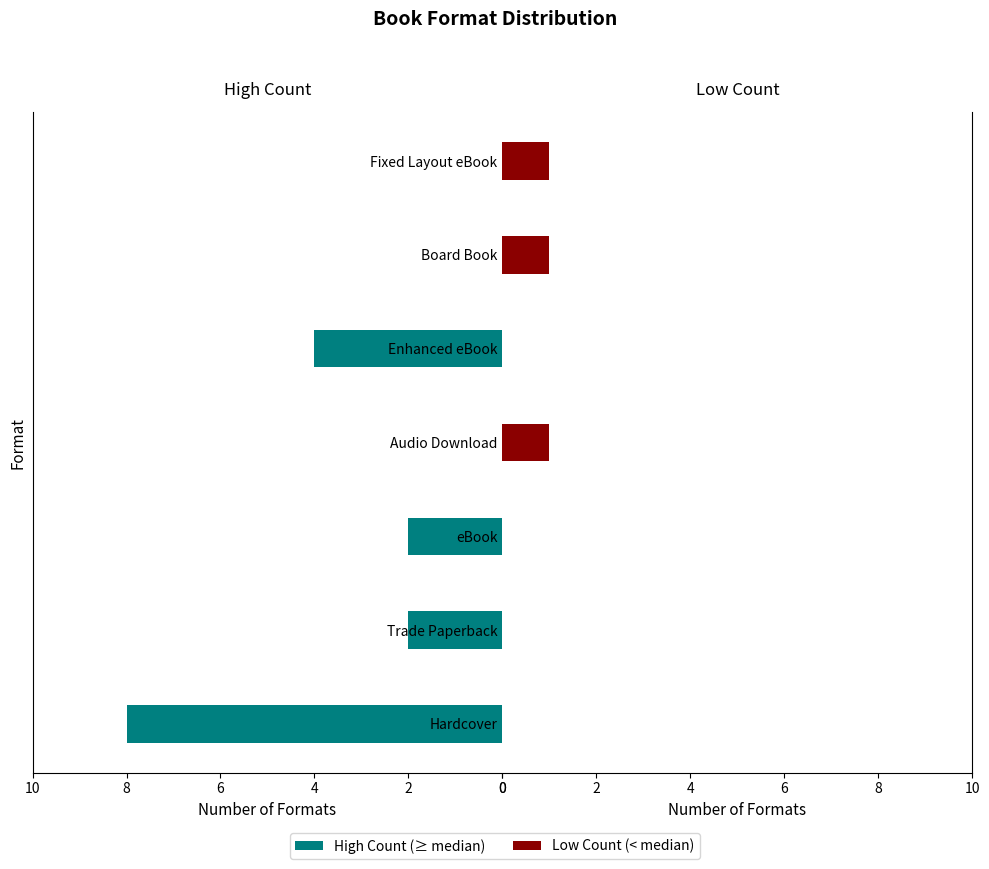

Which series has the largest range (max minus min)?

High Count